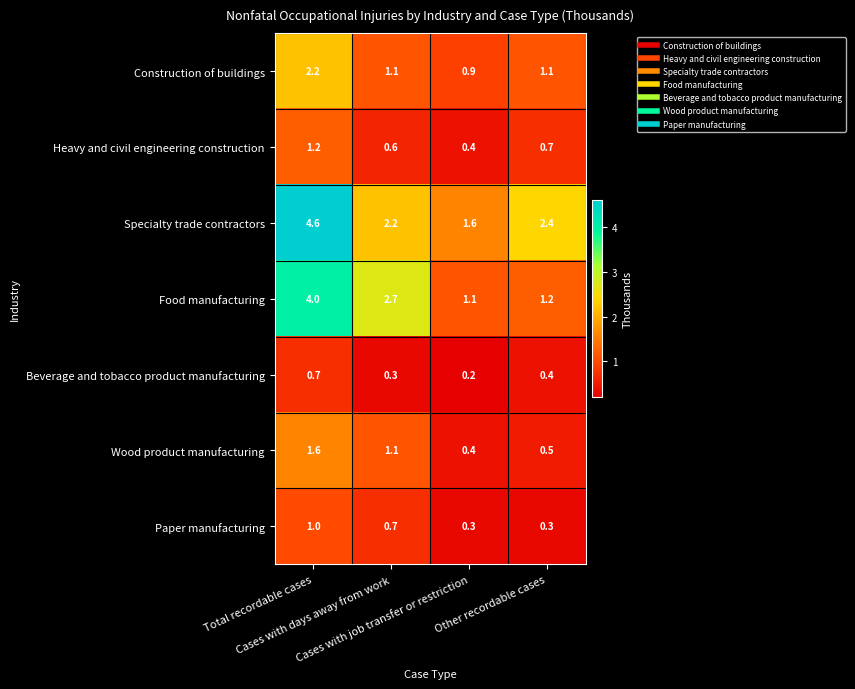

What is the average value of the Construction of buildings series?

1.3